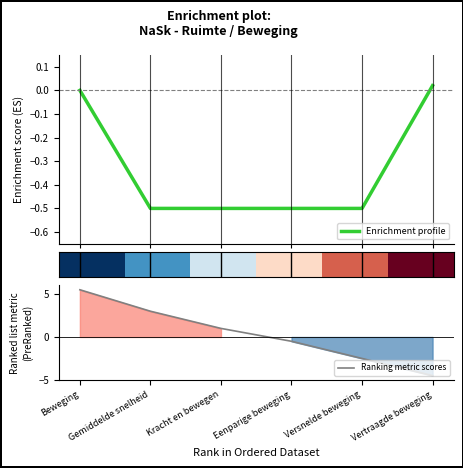

What is the minimum value for Enrichment profile?

-0.5